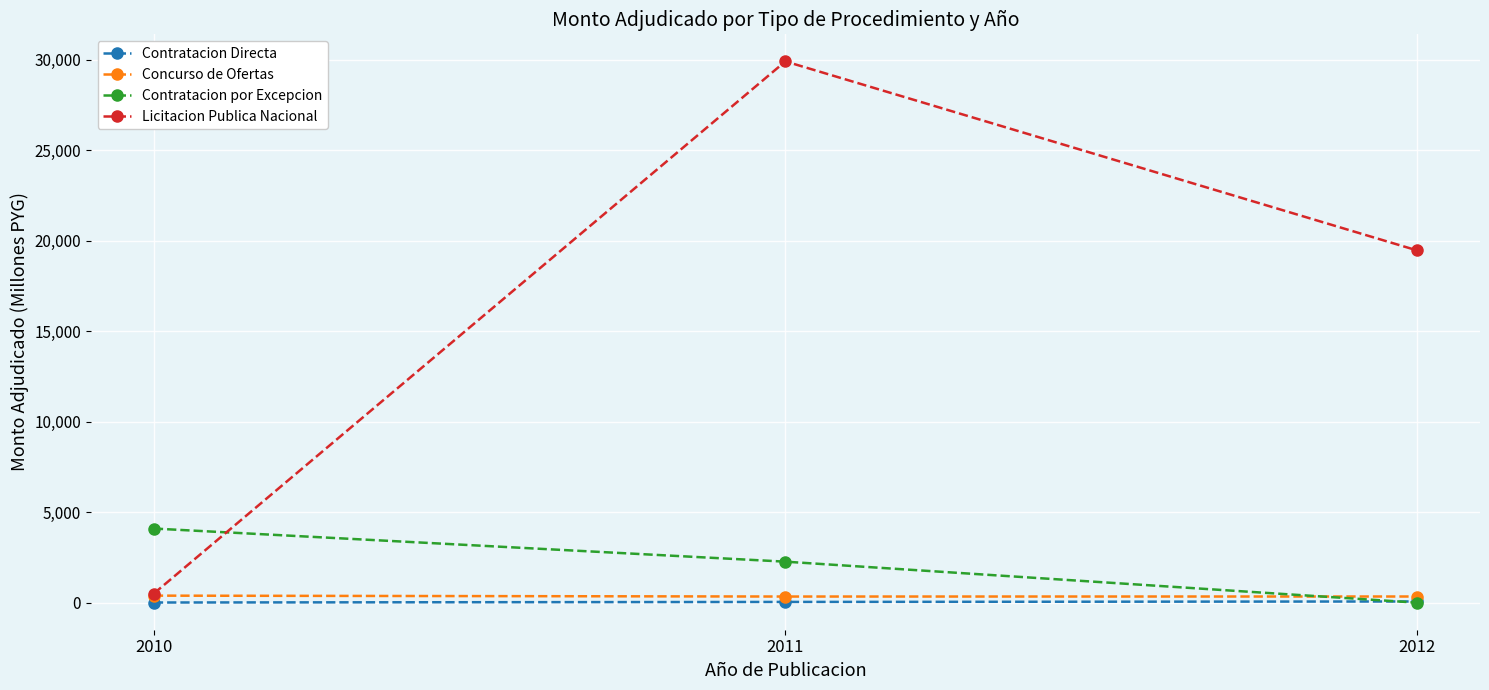

What is the maximum value for Contratacion Directa?

65.9